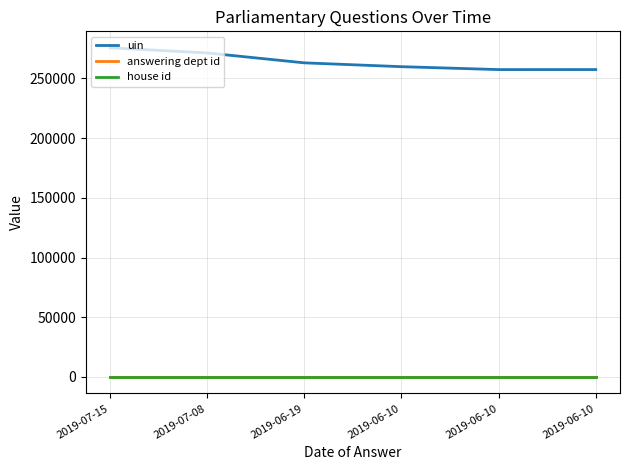

What are all the series names shown in the legend?

uin, answering dept id, house id